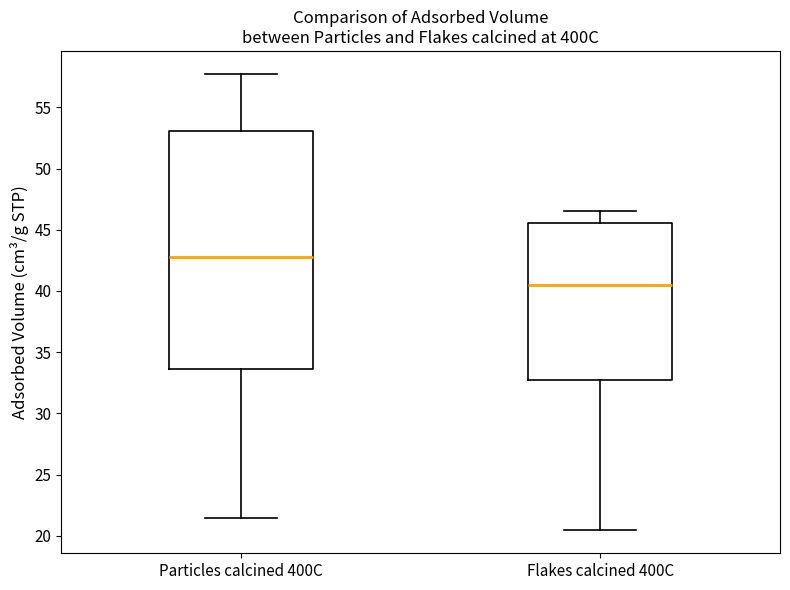

Reading left to right, read every box against the y-axis: the position of its median line, the range the box covers, and the ends of its whiskers. The values are not printed on the chart, so give them approximately, as read against the axis.

Particles calcined 400C: median 43.0, box 33.5 to 53.0, whiskers 21.5 to 57.5
Flakes calcined 400C: median 40.5, box 32.5 to 45.5, whiskers 20.5 to 46.5